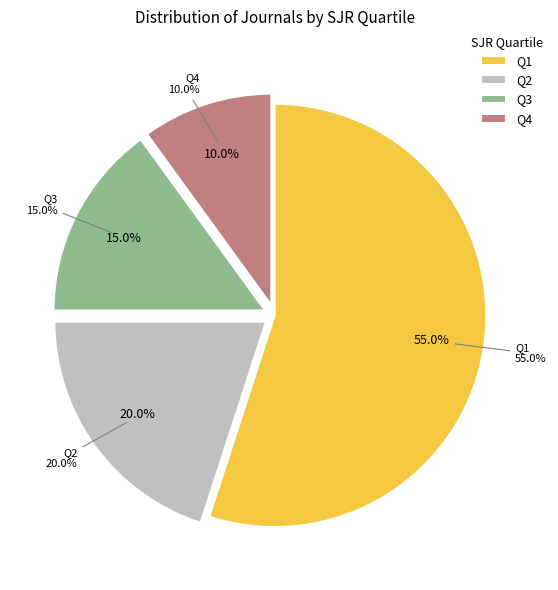

To the nearest percent, what percentage of the pie is Q2?

20%